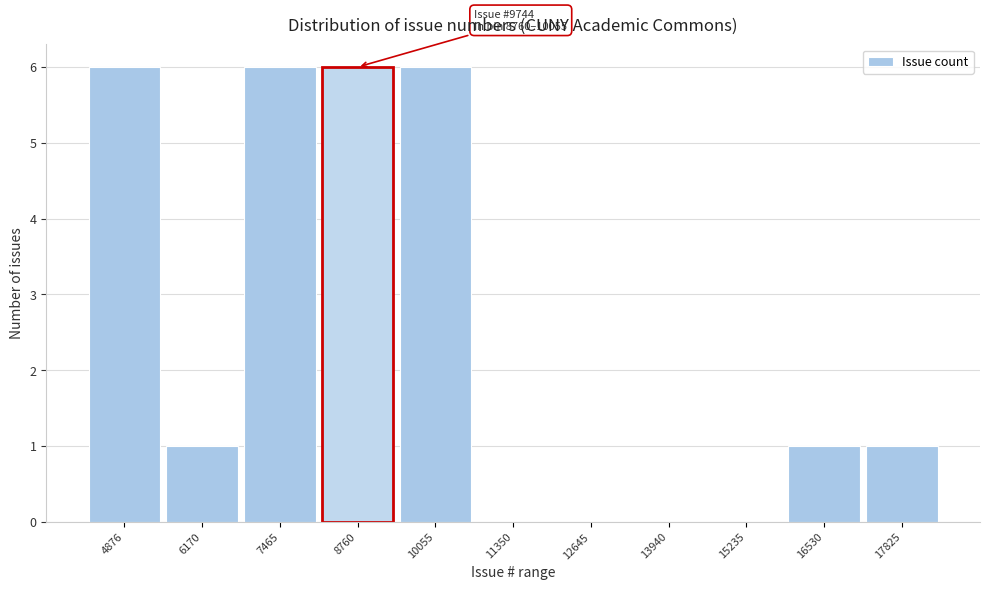

Reading right to left, transcribe all the data shown in this chart.

17825=1	16530=1	15235=0	13940=0	12645=0	11350=0	10055=6	8760=6	7465=6	6170=1	4876=6